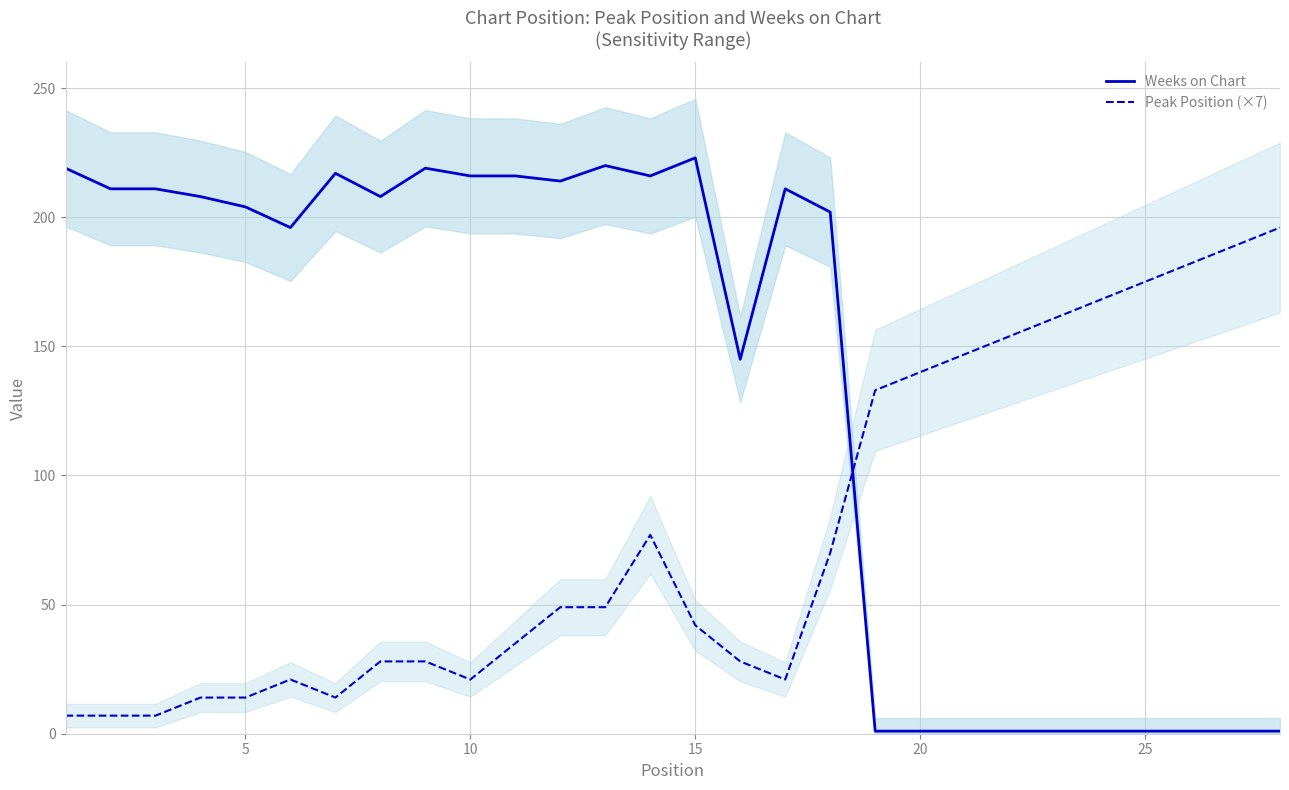

What is the greatest value displayed?

223